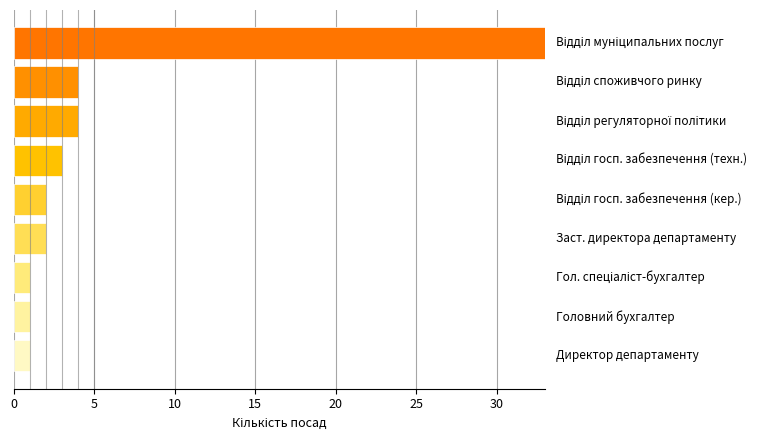

What is the difference between the second highest and minimum values?

3